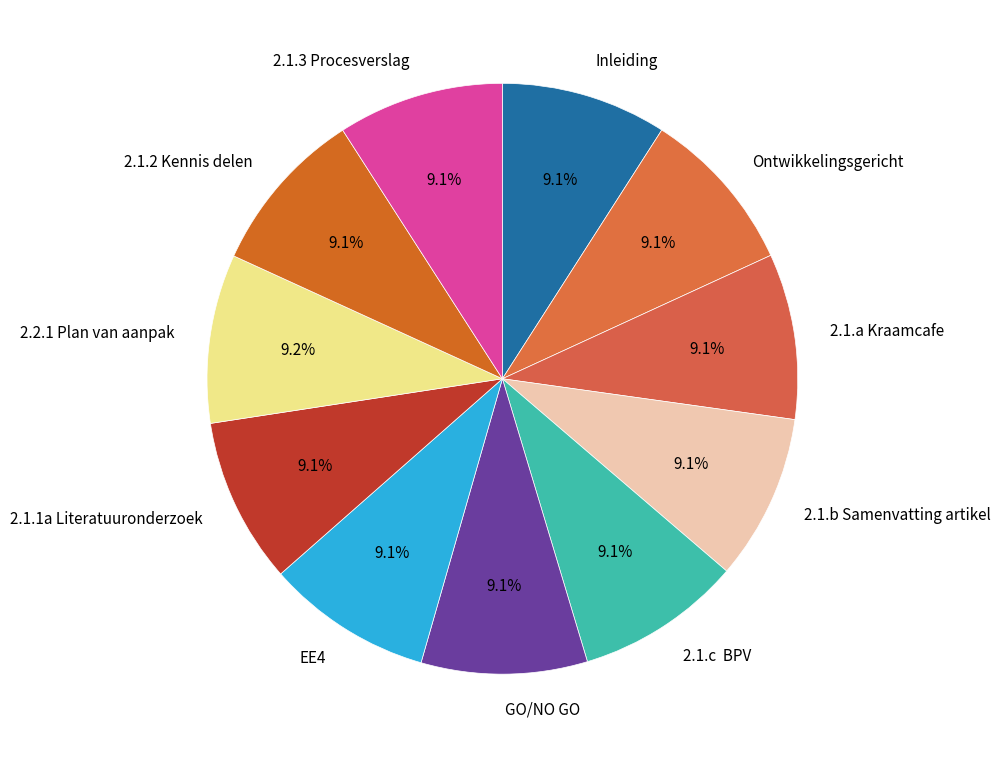

To the nearest percent, what portion does EE4 represent?

9%